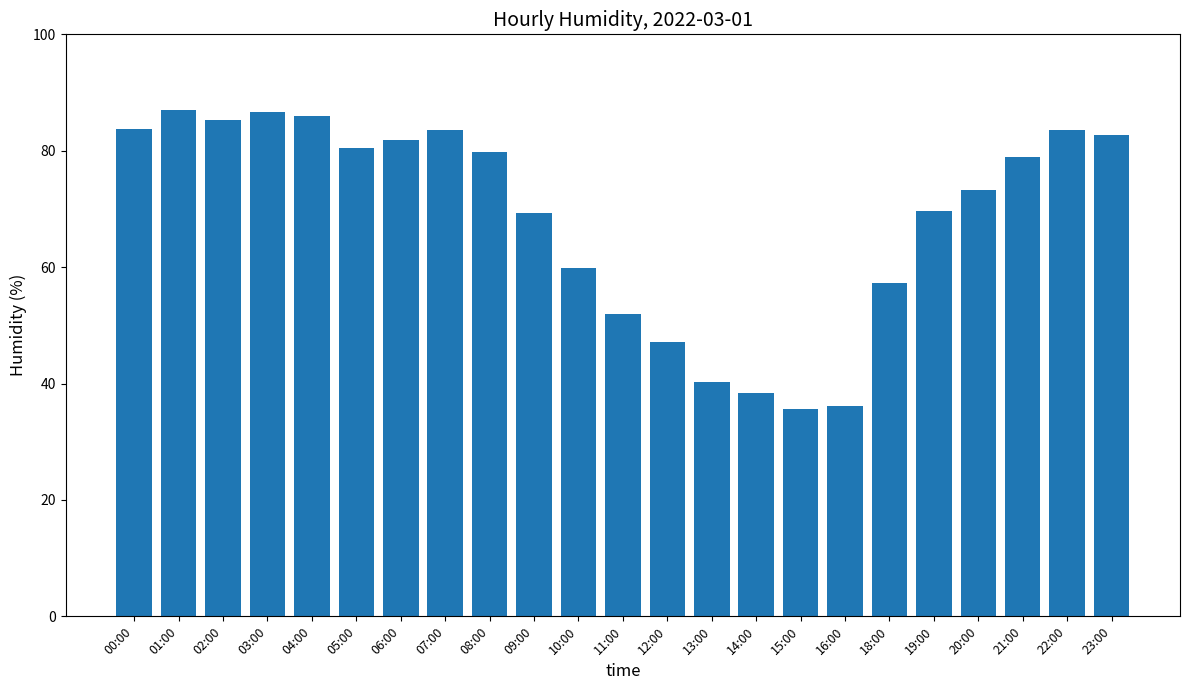

Is it true that the value at 13:00 is 10.6?

False